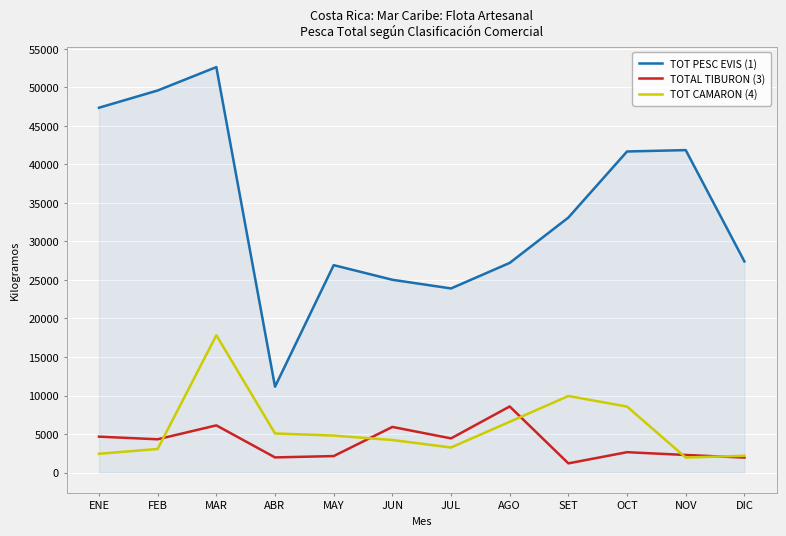

The value of TOT PESC EVIS (1) at ABR is 5354. True or false?

False